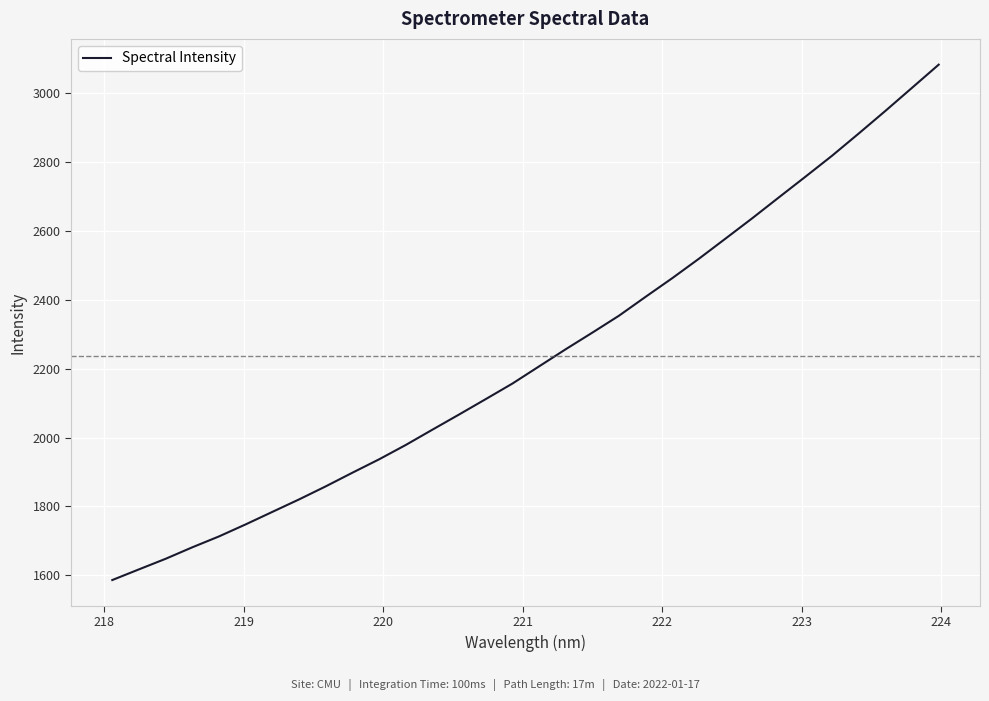

What is the difference between the maximum and minimum values?

1495.9